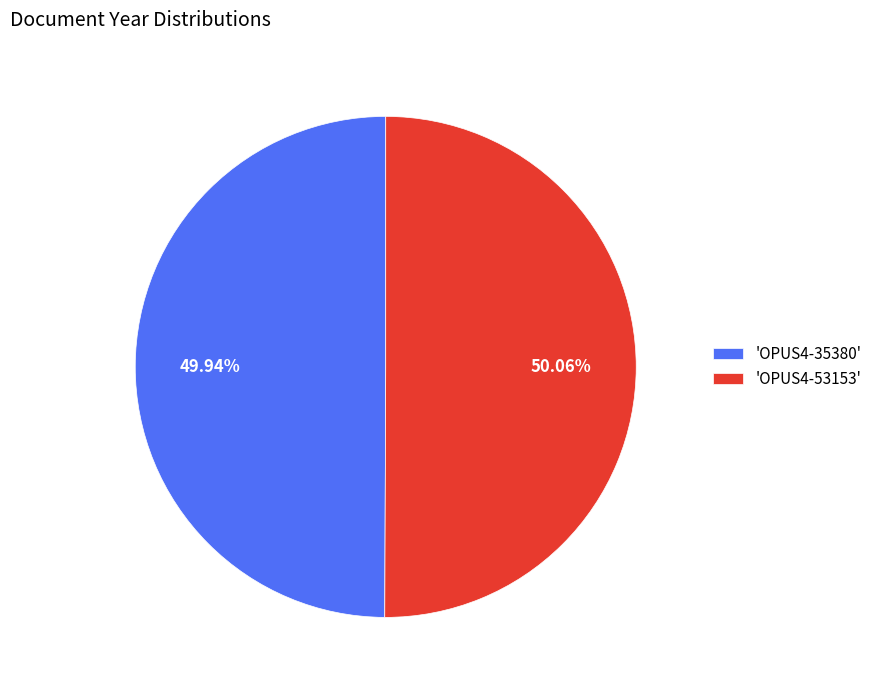

Is there a majority slice in this chart?

Yes